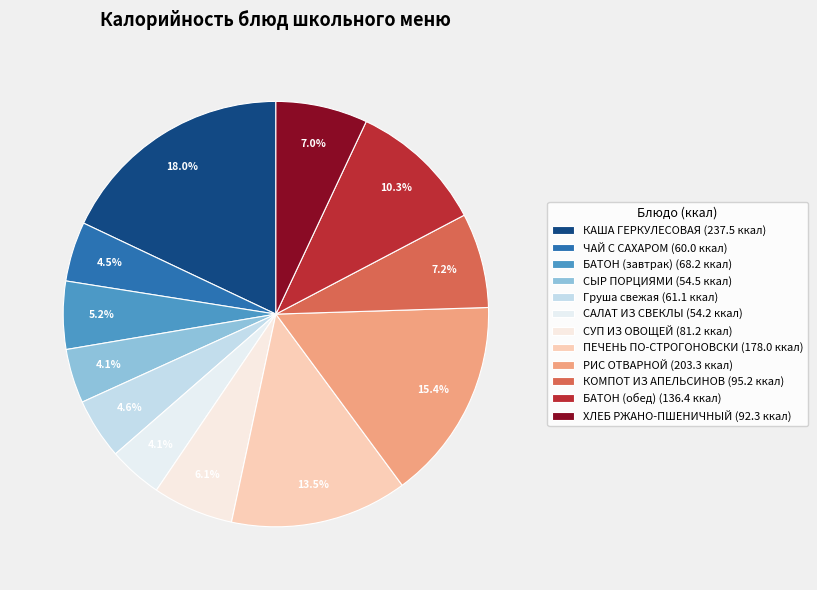

Count the number of slices in the pie.

12